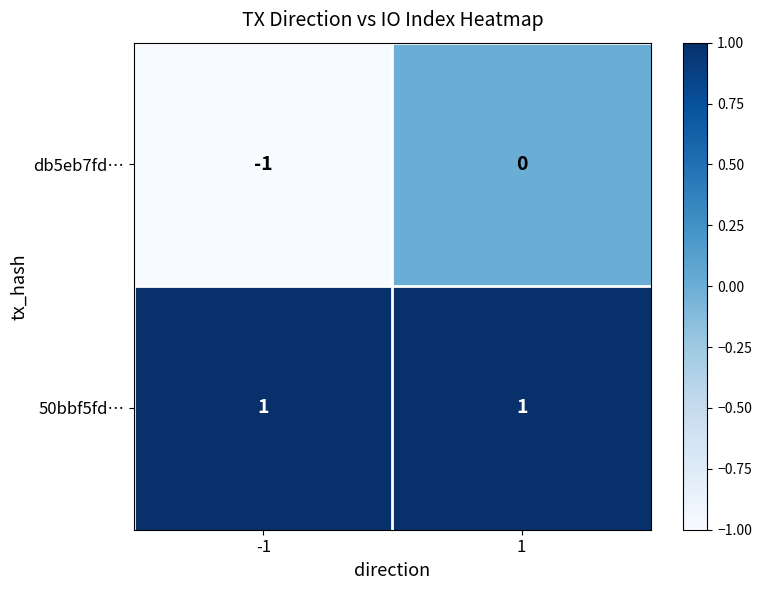

Is the value of 50bbf5fd… at 1 greater than the value of db5eb7fd… at 1?

Yes